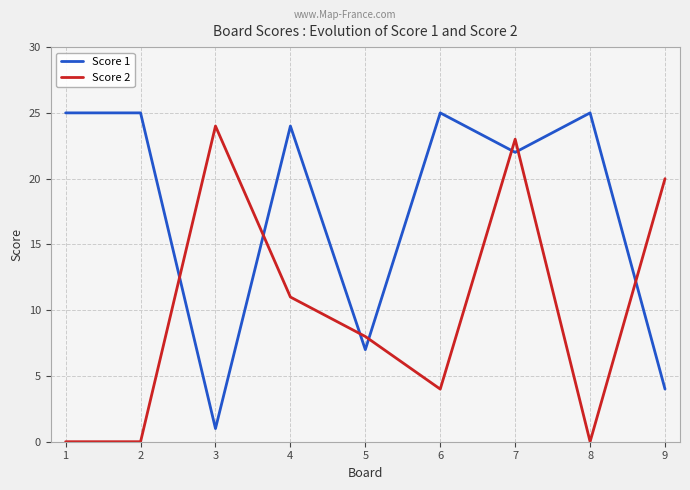

Where does the Score 1 series first go above 24?

1